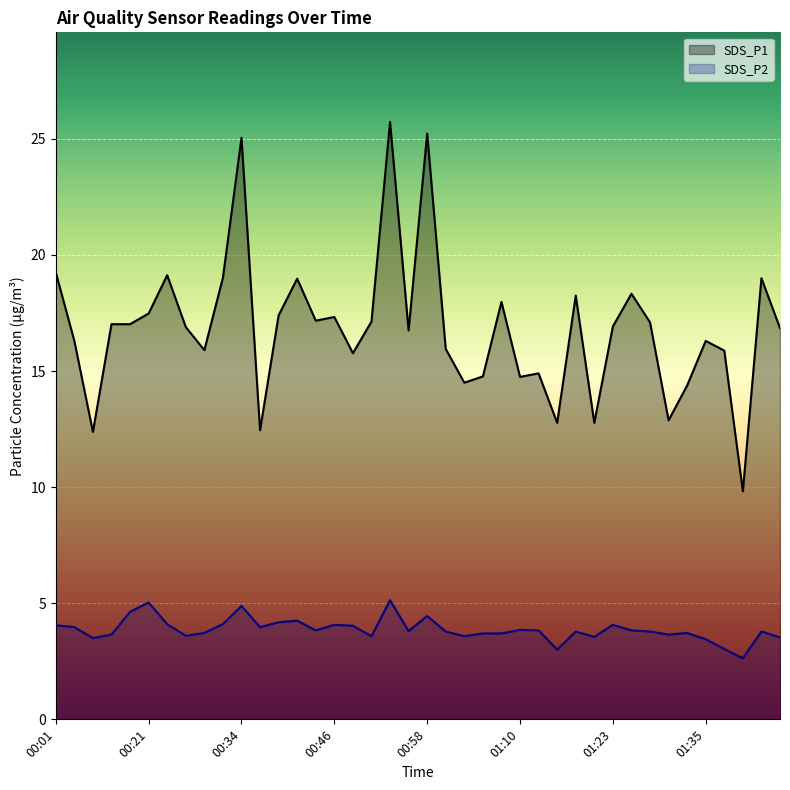

How many data points in SDS_P2 are less than 3?

1